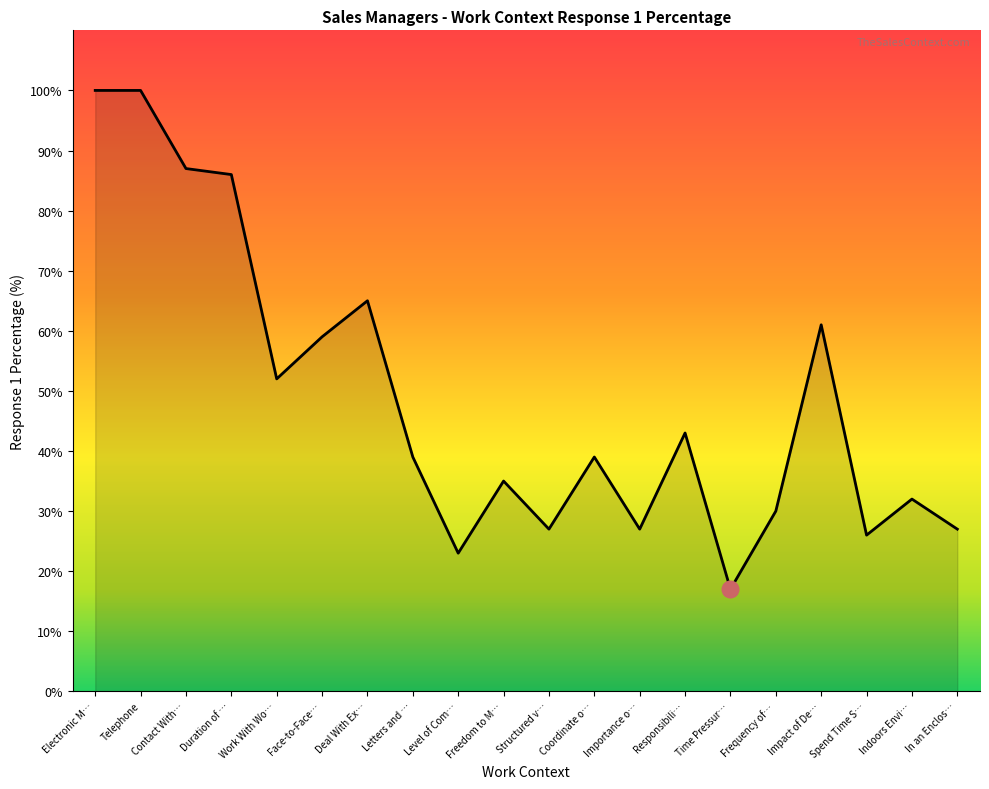

Reading left to right, transcribe all the data shown in this chart.

100	100	87	86	52	59	65	39	23	35	27	39	27	43	17	30	61	26	32	27